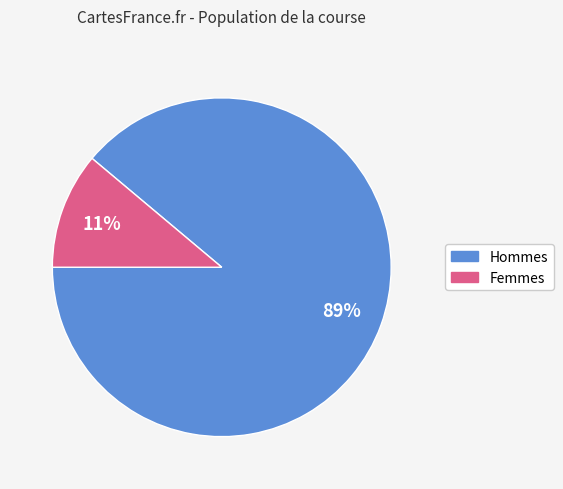

To the nearest percent, what is the difference between the largest and smallest slice percentages?

78%